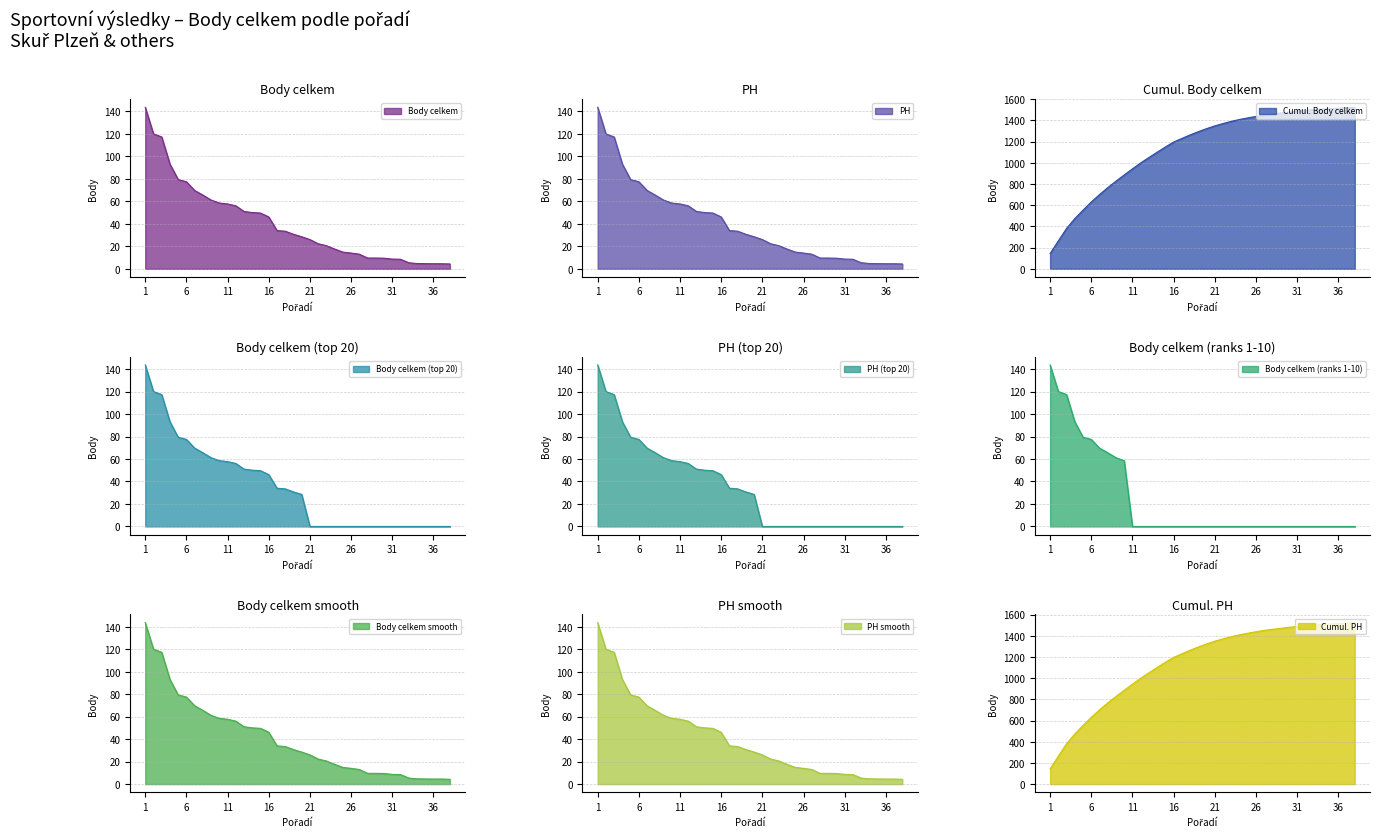

Reading right to left, extract all data points from this chart.

Kysela Filip: 38=4.3	37=4.5	36=4.5	35=4.6	34=4.7	33=5.4	32=8.5	31=8.6	30=9.4	29=9.6	28=9.6	27=13.0	26=14.0	25=14.9	24=17.6	23=20.6	22=22.3	21=26.0	20=28.5	19=30.7	18=33.4	17=34.0	16=46.1	15=49.6	14=50.0	13=51.0	12=56.0	11=57.7	10=58.5	9=61.1	8=65.6	7=69.7	6=77.4	5=79.3	4=93.1	3=117.3	2=120.0	1=143.7
Body celkem: 38=4.3	37=4.5	36=4.5	35=4.6	34=4.7	33=5.4	32=8.5	31=8.6	30=9.4	29=9.6	28=9.6	27=13.0	26=14.0	25=14.9	24=17.6	23=20.6	22=22.3	21=26.0	20=28.5	19=30.7	18=33.4	17=34.0	16=46.1	15=49.6	14=50.0	13=51.0	12=56.0	11=57.7	10=58.5	9=61.1	8=65.6	7=69.7	6=77.4	5=79.3	4=93.1	3=117.3	2=120.0	1=143.7
PH: 38=4.3	37=4.5	36=4.5	35=4.6	34=4.7	33=5.4	32=8.5	31=8.6	30=9.4	29=9.6	28=9.6	27=13.0	26=14.0	25=14.9	24=17.6	23=20.6	22=22.3	21=26.0	20=28.5	19=30.7	18=33.4	17=34.0	16=46.1	15=49.6	14=50.0	13=51.0	12=56.0	11=57.7	10=58.5	9=61.1	8=65.6	7=69.7	6=77.4	5=79.3	4=93.1	3=117.3	2=120.0	1=143.7